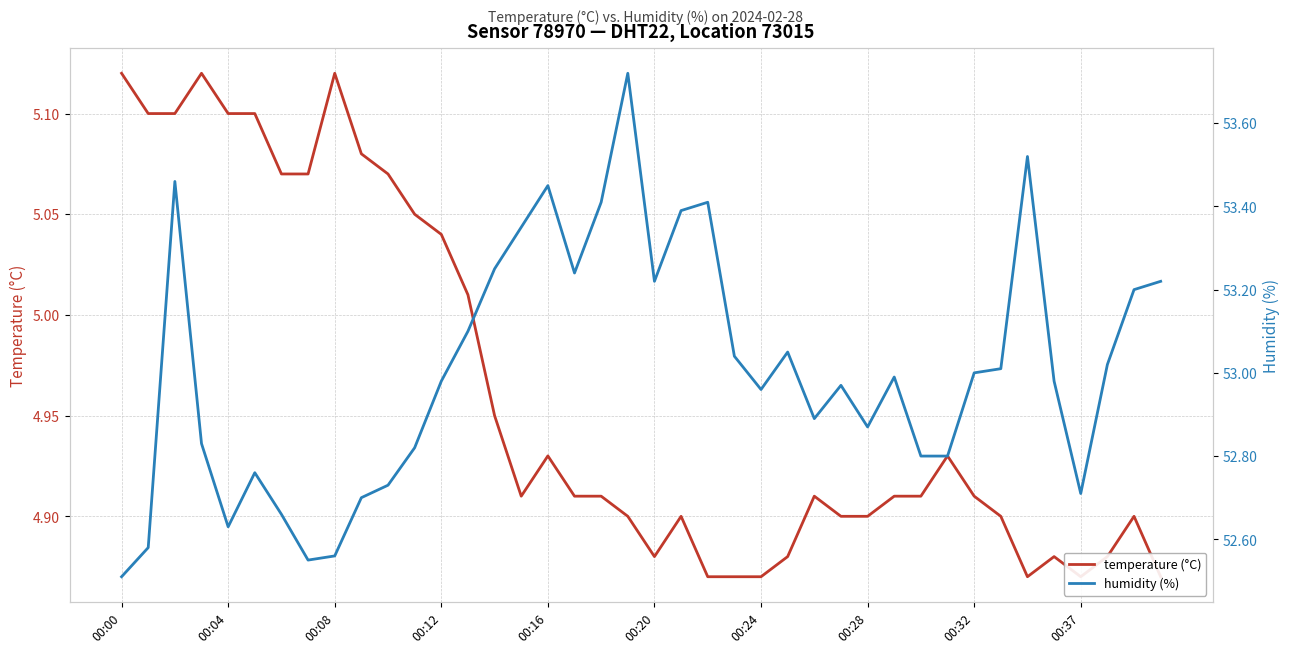

True or false: temperature (°C) has more than 0 points higher than both neighbors.

True